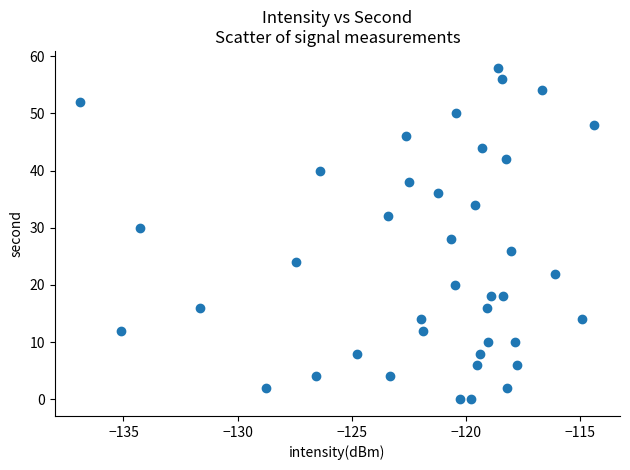

What is the range of Y values (max minus min)?

58